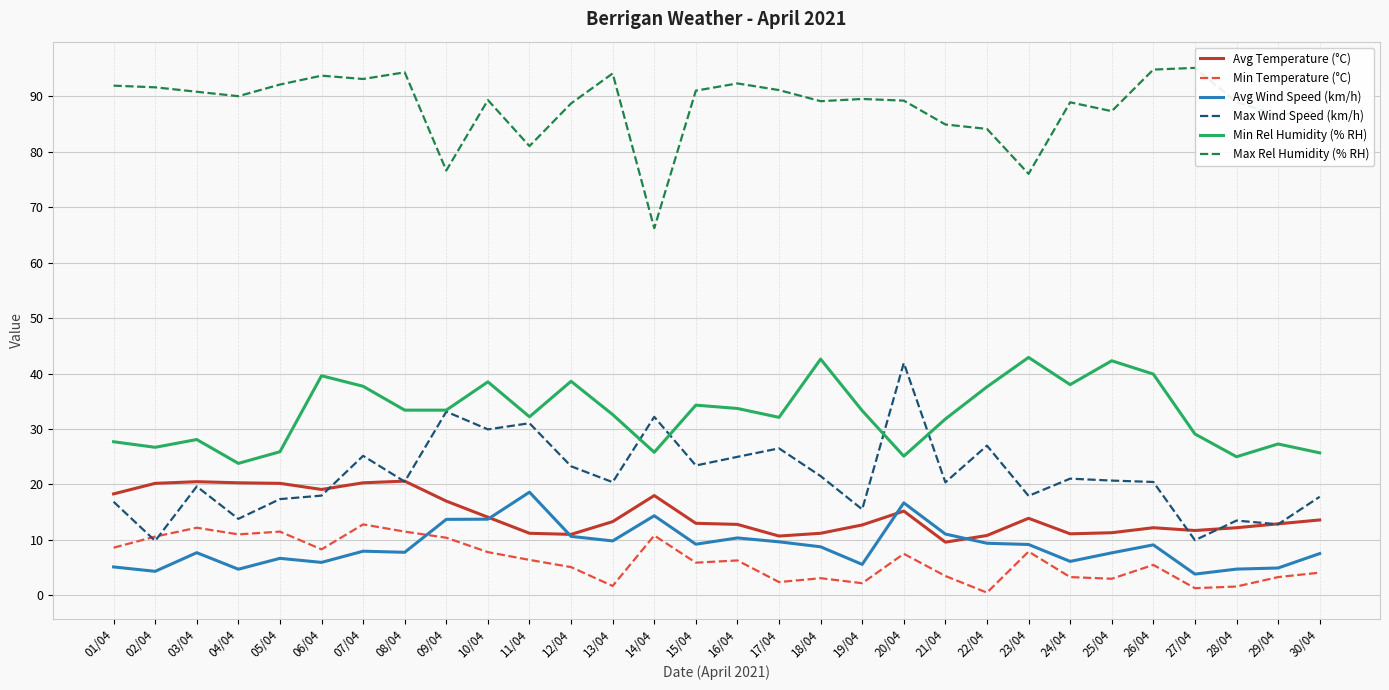

Does the chart display data point markers on the line(s)?

No